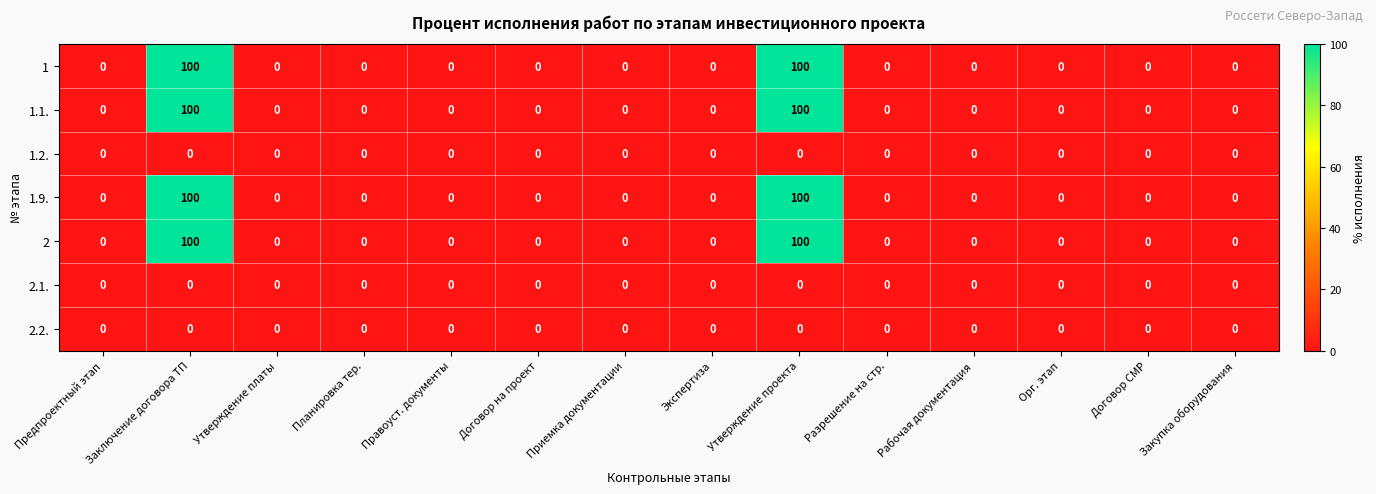

What is the sum of all 1.9. values?

200